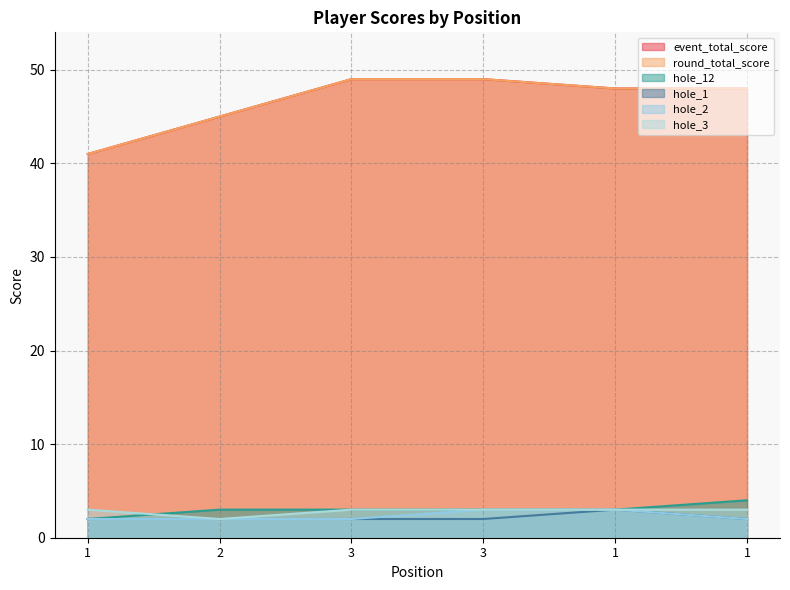

Which series has the largest total across all categories?

event_total_score